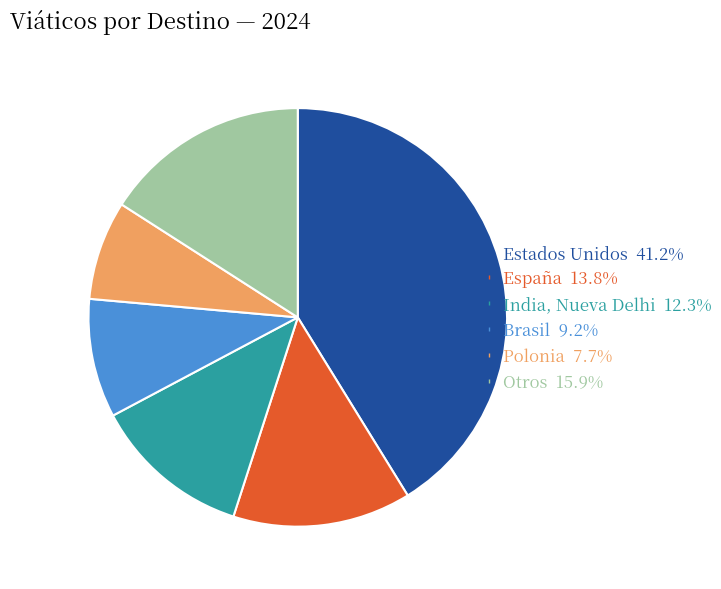

Is there any slice that represents more than half of the pie?

No